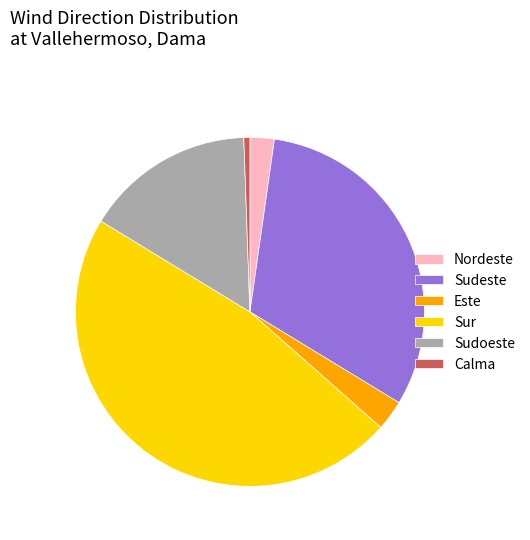

Do Calma and Sur together represent more than half of the pie?

No